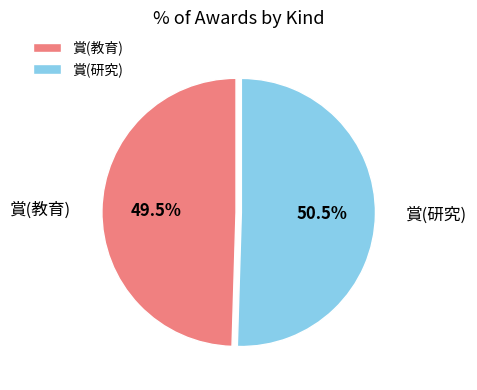

Which slice is the smallest?

賞(教育)